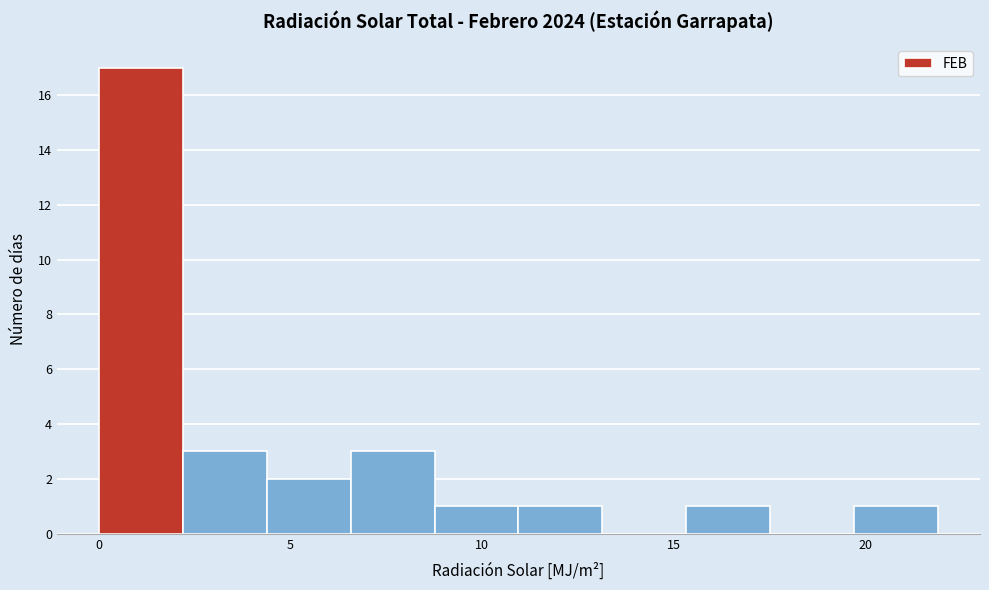

Over which range of the x-axis is the bar tallest?

0.0 to 2.0